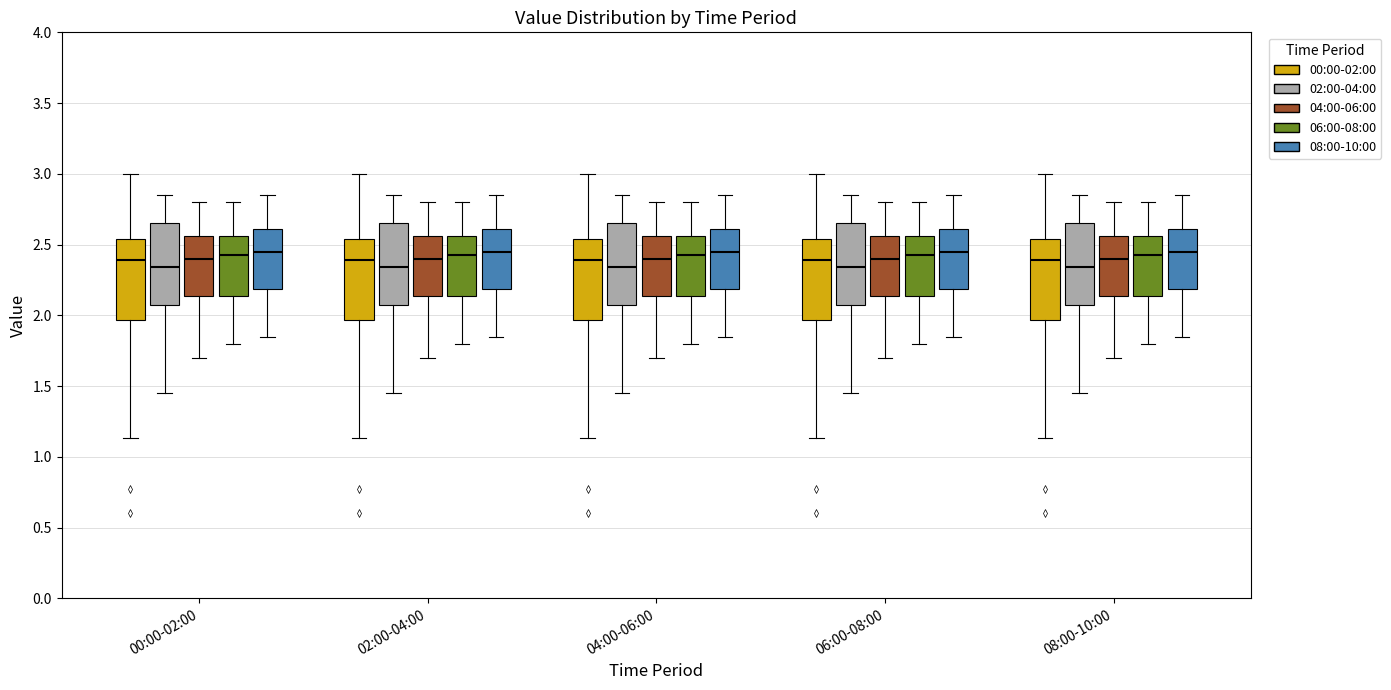

Where is the upper edge of the box for 00:00-02:00 (00:00-02:00) on the y-axis? The values are not printed on the chart, so give them approximately, as read against the axis.

2.55